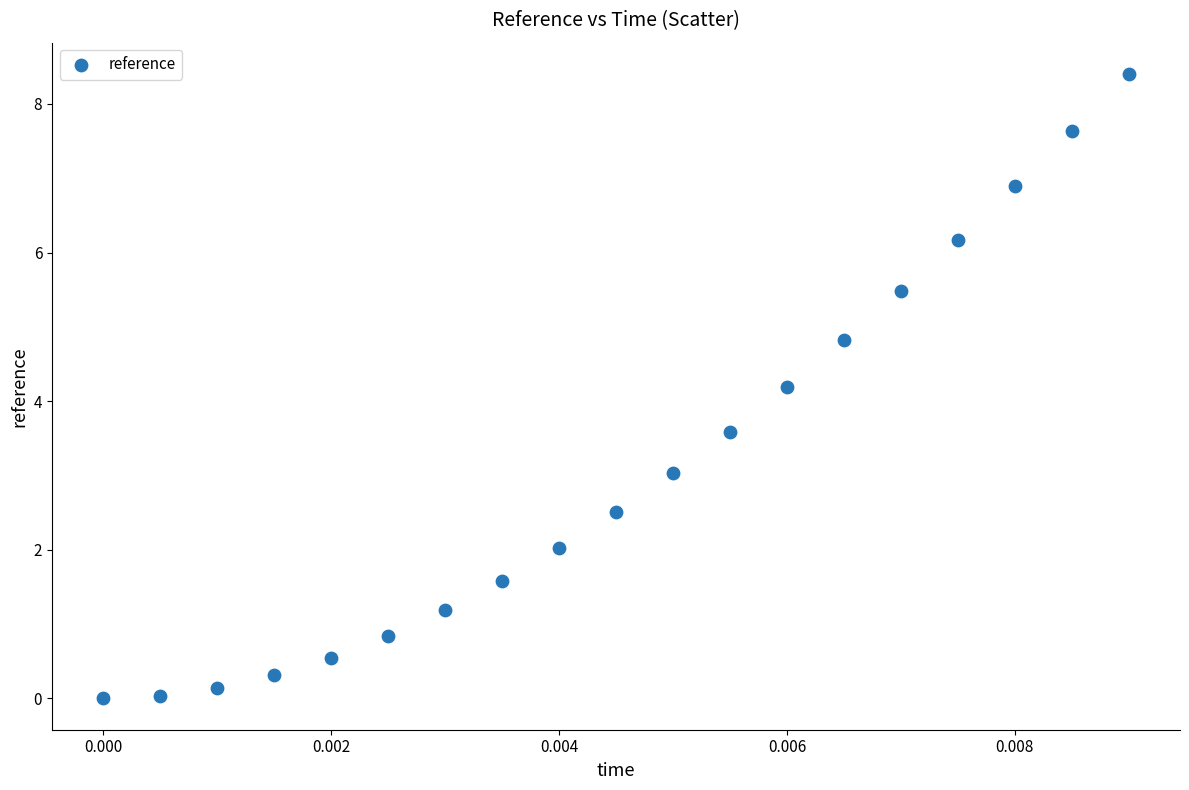

What is the range of Y values (max minus min)?

8.4